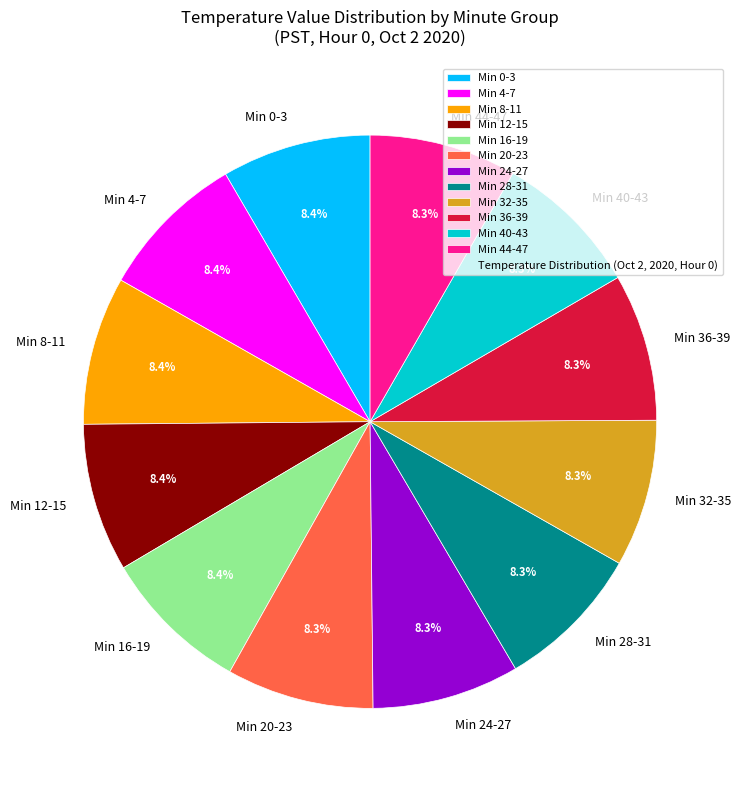

Approximately how many times larger is the value at Min 28-31 compared to Min 44-47?

1.0